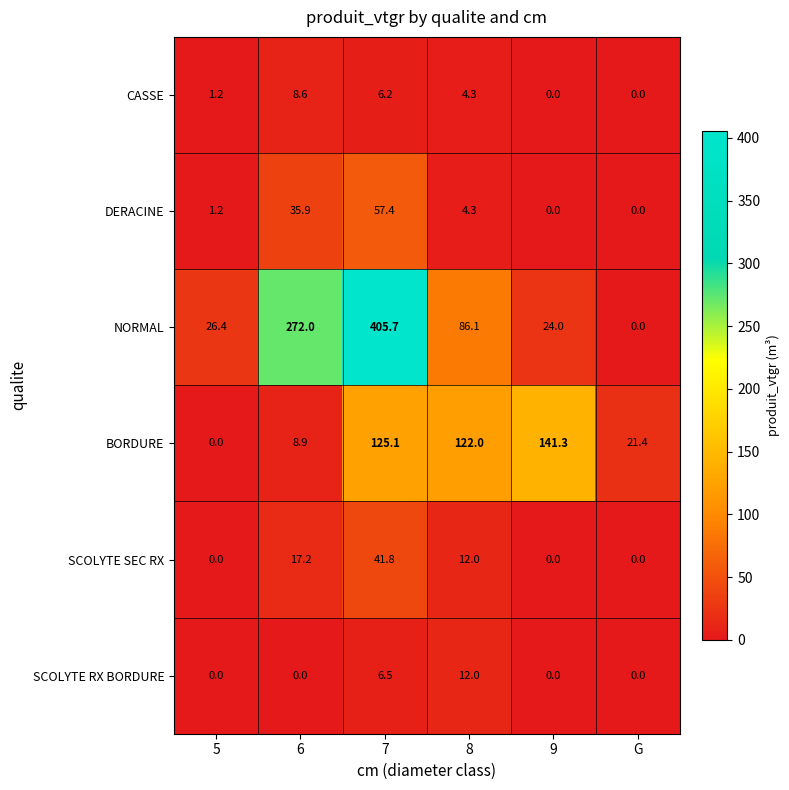

Which category has the highest value in the CASSE series?

6